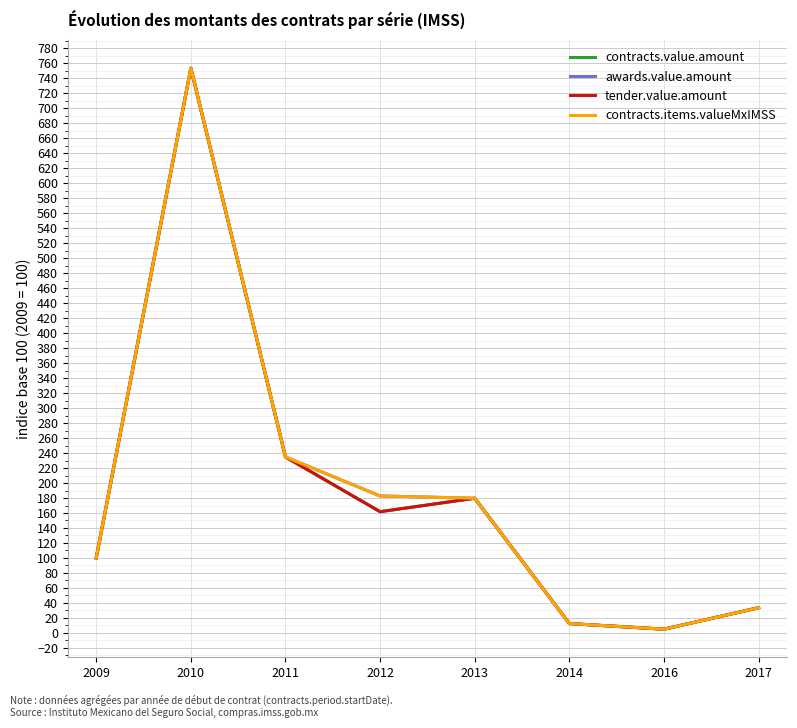

What is the minimum value shown in the chart?

5.0